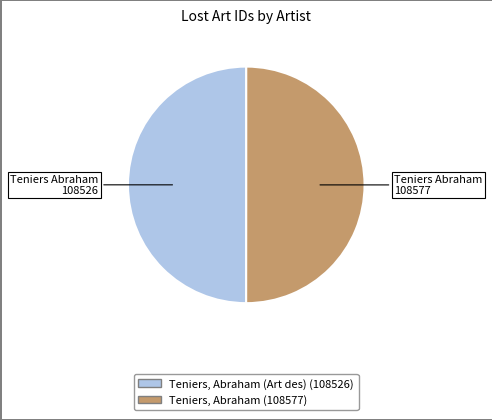

How many slices are in this pie chart?

2